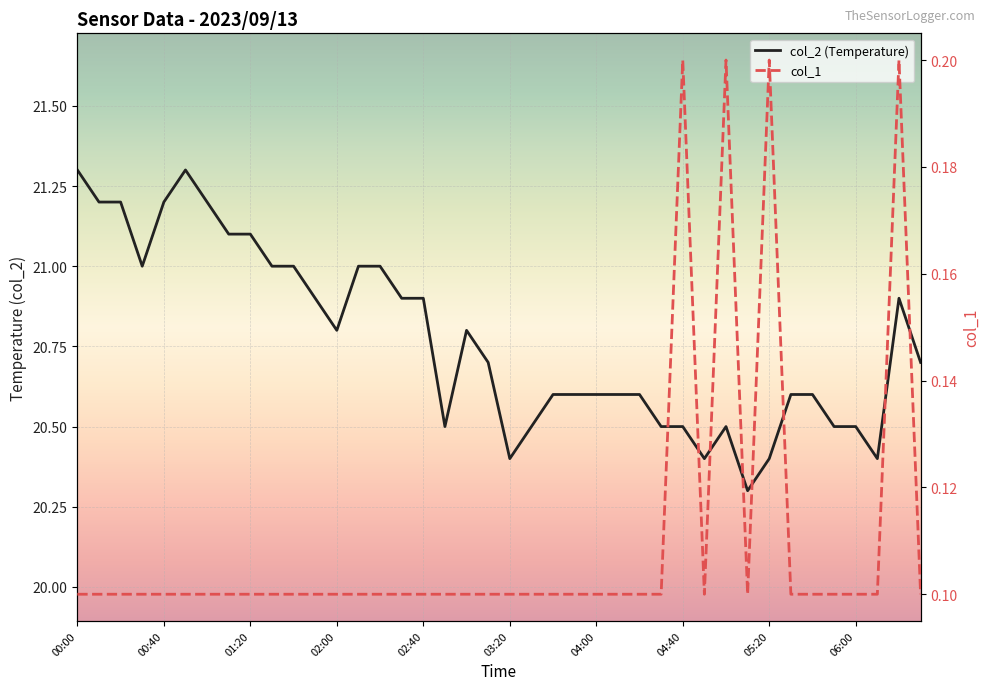

The col_2 (Temperature) series shows 20.9 at 02:40. True or false?

True